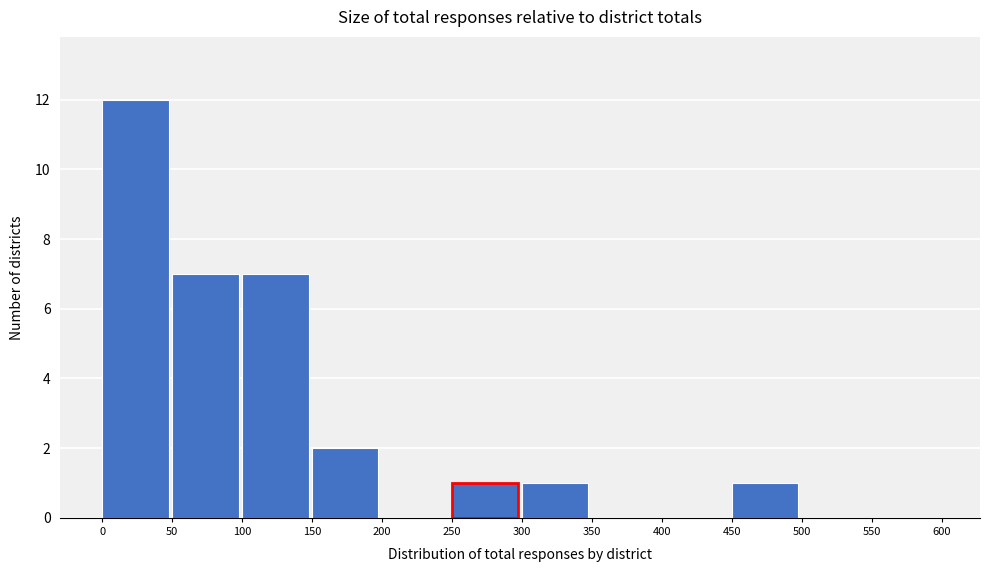

How tall is the bar that spans 250 to 300 on the x-axis? The values are not printed on the chart, so give them approximately, as read against the axis.

1